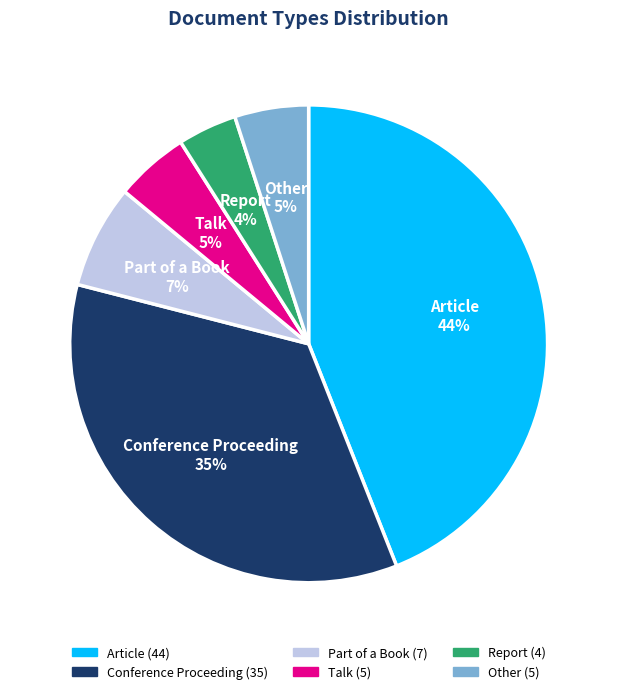

Which has a higher value, Report or Part of a Book?

Part of a Book